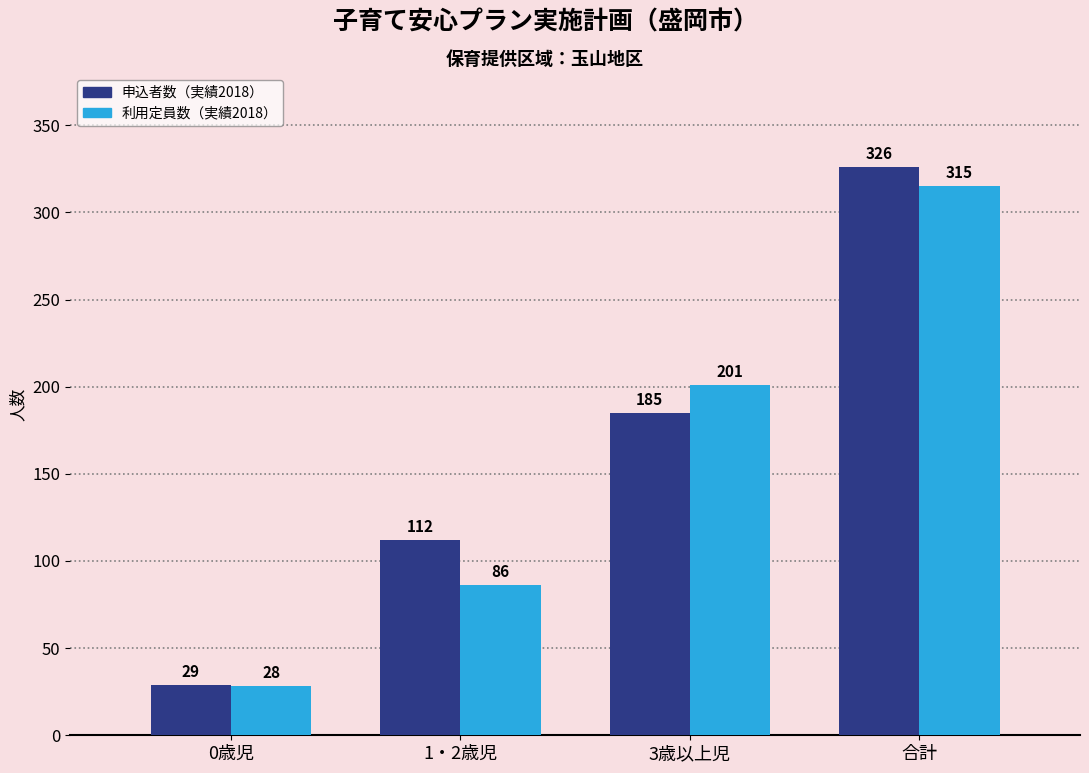

What is the highest value of the 利用定員数（実績2018） series?

315